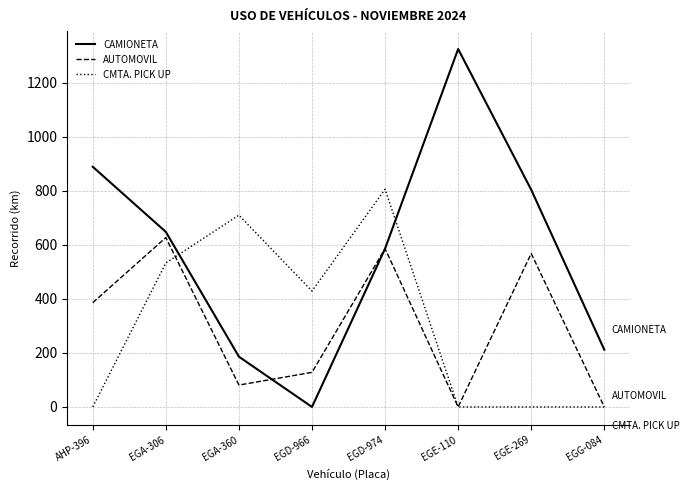

What are all the series names shown in the legend?

CAMIONETA, AUTOMOVIL, CMTA. PICK UP